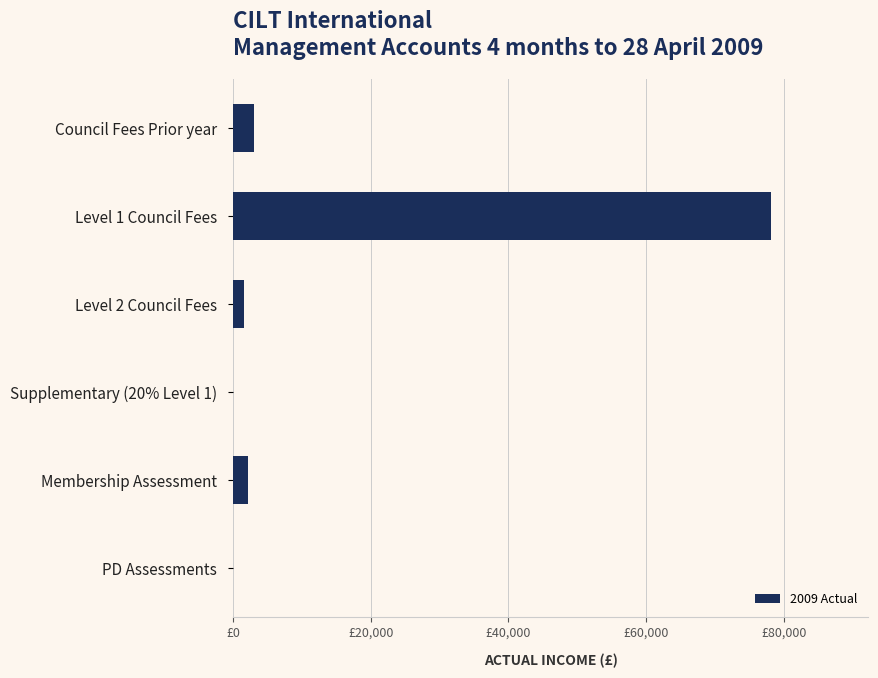

What is the sum of all values?

84890